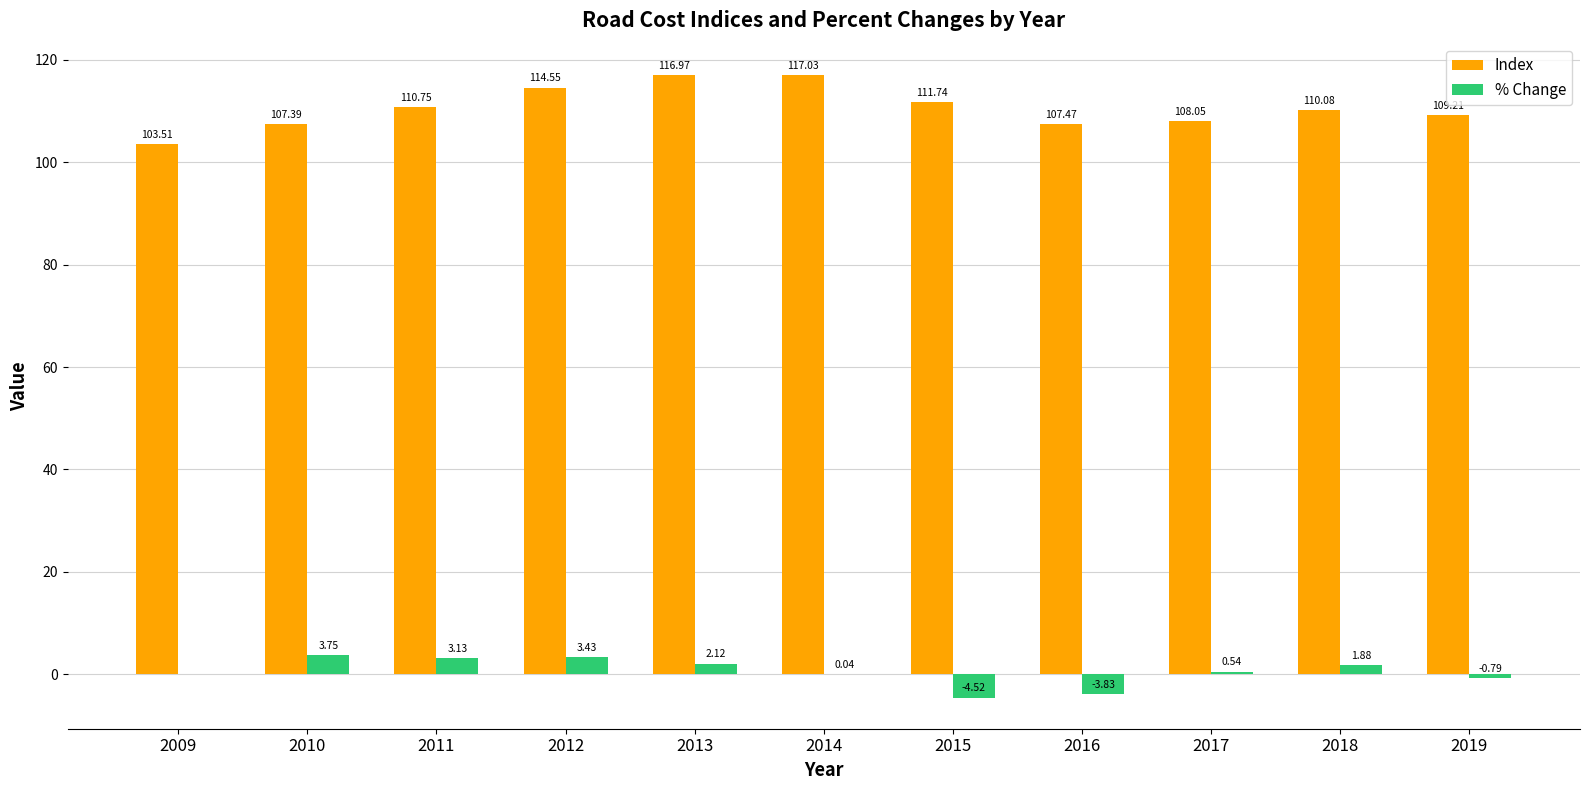

What is the sum of the Index values at 2012 and 2011?

225.3